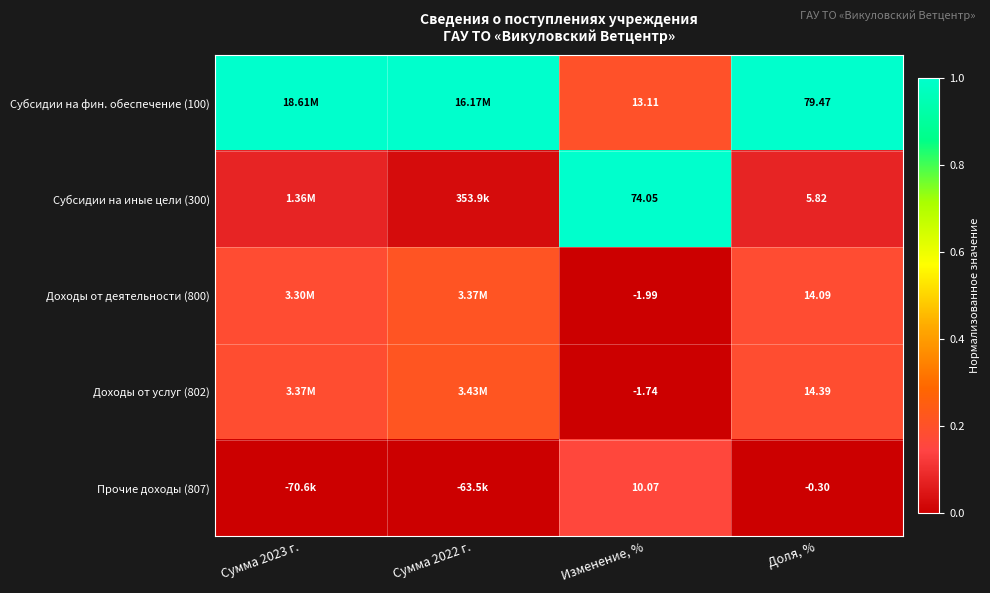

Which series has the largest total across all categories?

Субсидии на фин. обеспечение (100)